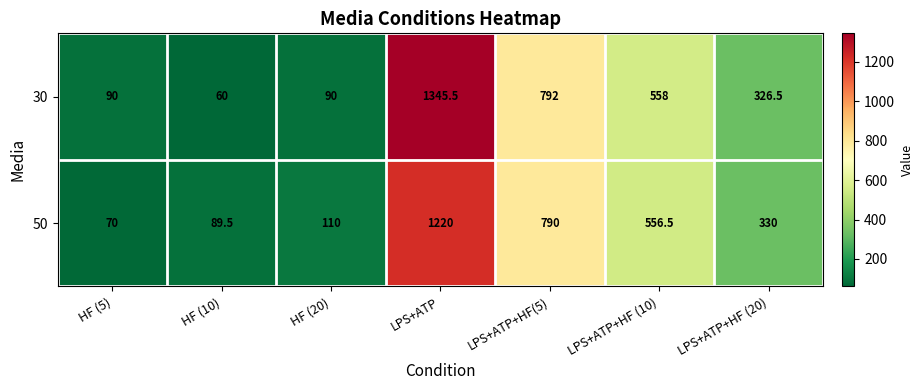

List the series in order of their peak value, lowest first.

50, 30